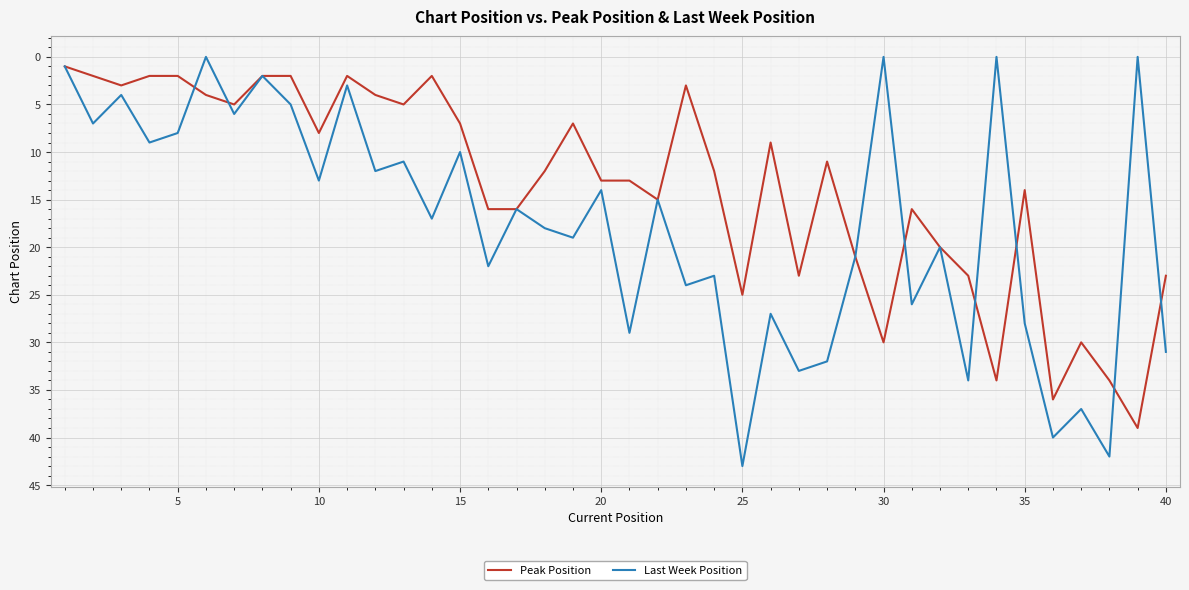

What are all the series names shown in the legend?

Peak Position, Last Week Position